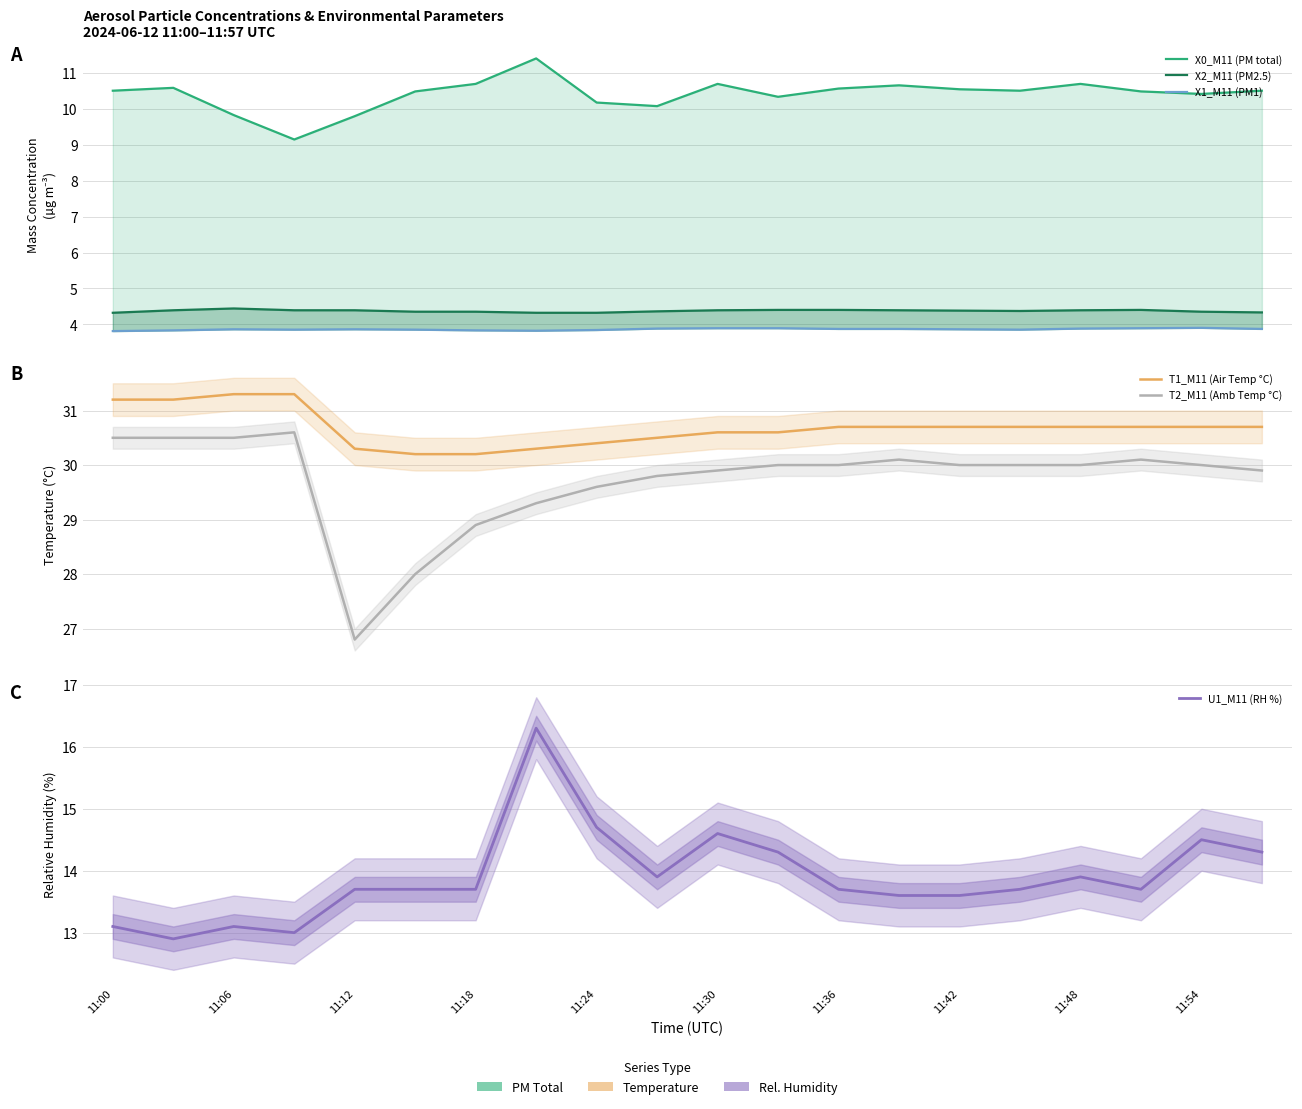

Reading right to left, extract all data points from this chart.

X0_M11 (PM total): 10.5	10.4	10.5	10.7	10.5	10.6	10.7	10.6	10.3	10.7	10.1	10.2	11.4	10.7	10.5	9.8	9.2	9.8	10.6	10.5
X2_M11 (PM2.5): 4.3	4.3	4.4	4.4	4.4	4.4	4.4	4.4	4.4	4.4	4.4	4.3	4.3	4.3	4.3	4.4	4.4	4.4	4.4	4.3
X1_M11 (PM1): 3.9	3.9	3.9	3.9	3.9	3.9	3.9	3.9	3.9	3.9	3.9	3.8	3.8	3.8	3.9	3.9	3.9	3.9	3.8	3.8
T1_M11 (Air Temp °C): 30.7	30.7	30.7	30.7	30.7	30.7	30.7	30.7	30.6	30.6	30.5	30.4	30.3	30.2	30.2	30.3	31.3	31.3	31.2	31.2
T2_M11 (Amb Temp °C): 29.9	30.0	30.1	30.0	30.0	30.0	30.1	30.0	30.0	29.9	29.8	29.6	29.3	28.9	28.0	26.8	30.6	30.5	30.5	30.5
U1_M11 (RH %): 14.3	14.5	13.7	13.9	13.7	13.6	13.6	13.7	14.3	14.6	13.9	14.7	16.3	13.7	13.7	13.7	13.0	13.1	12.9	13.1